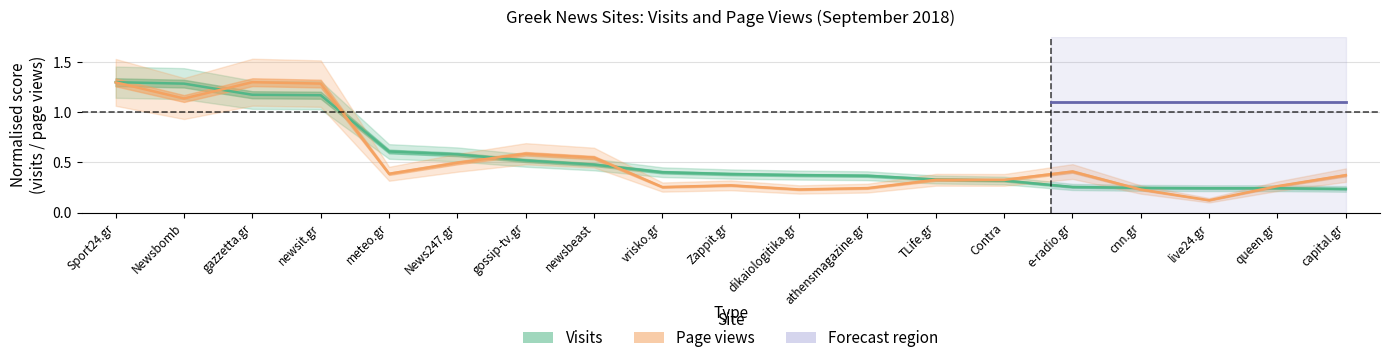

Where is the first local maximum for Page views?

gazzetta.gr